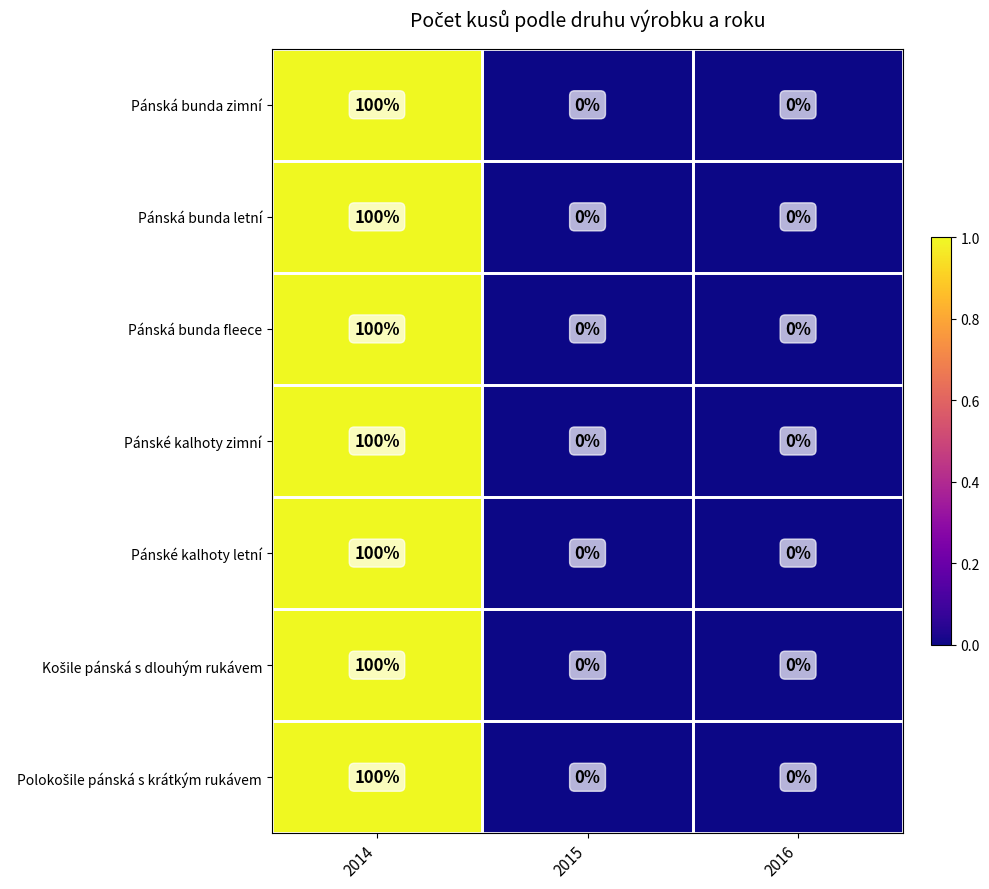

Is it true that Pánské kalhoty zimní equals -69 at 2016?

False